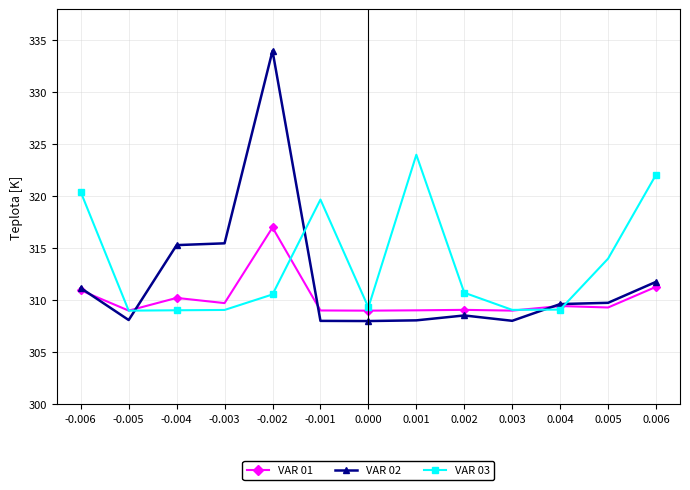

What is the total value across all series at -0.001?

936.7